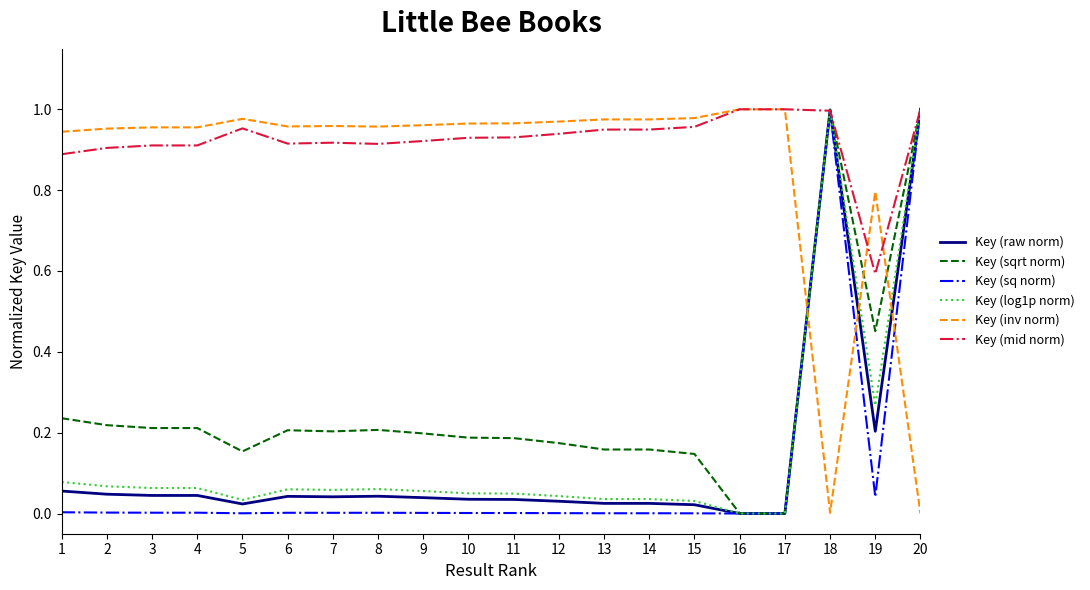

The value of Key (sqrt norm) at 7 is 0.2. True or false?

True